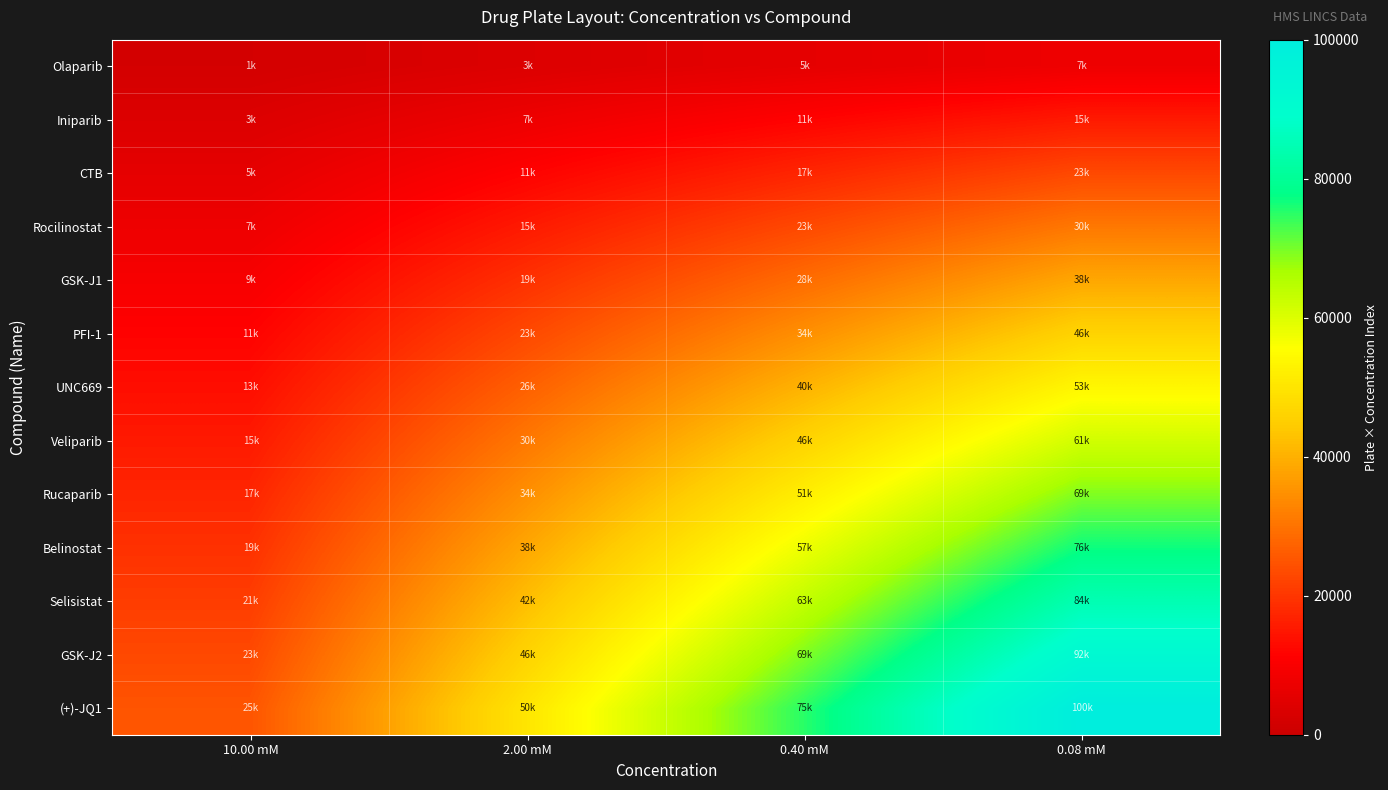

Which has a higher value, 0.08 mM or 2.00 mM?

0.08 mM